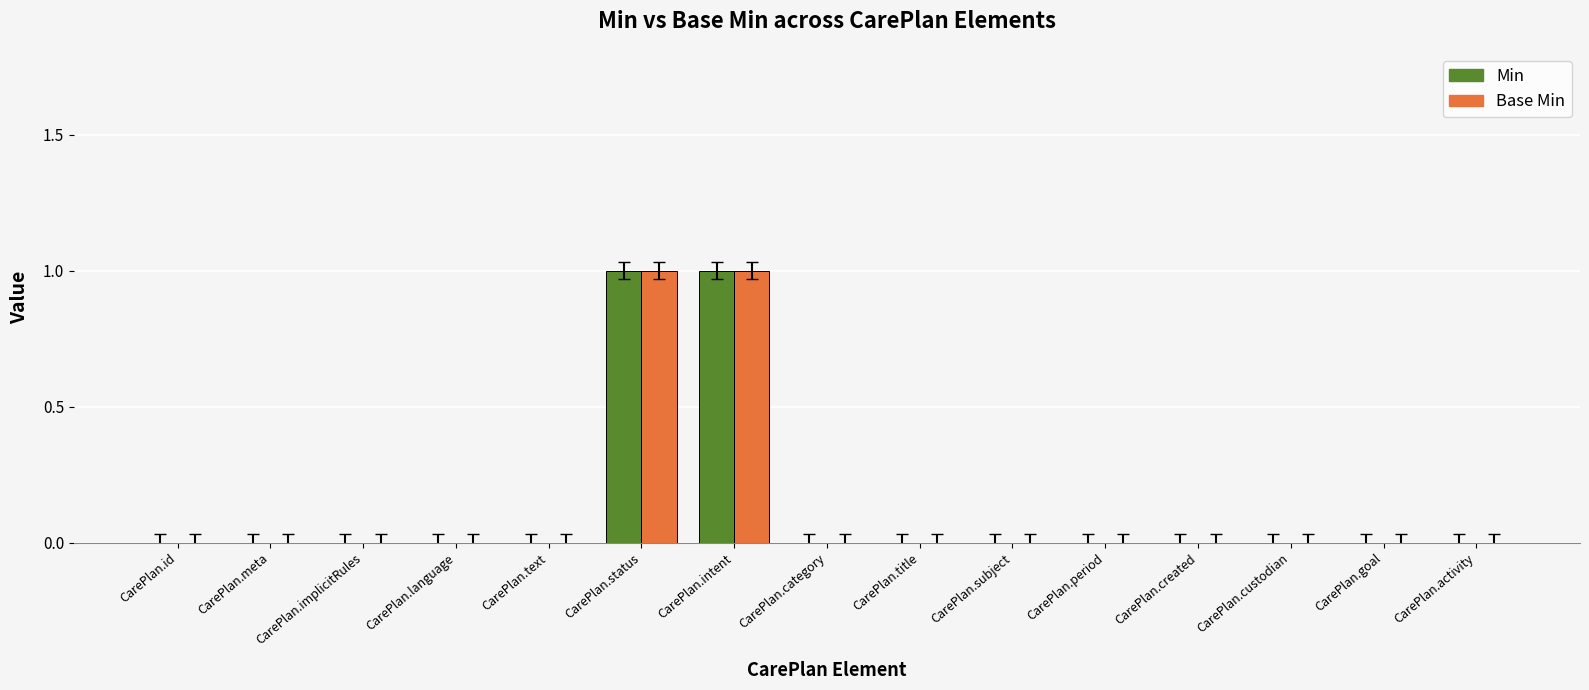

The value of Base Min at CarePlan.activity is 0. True or false?

True